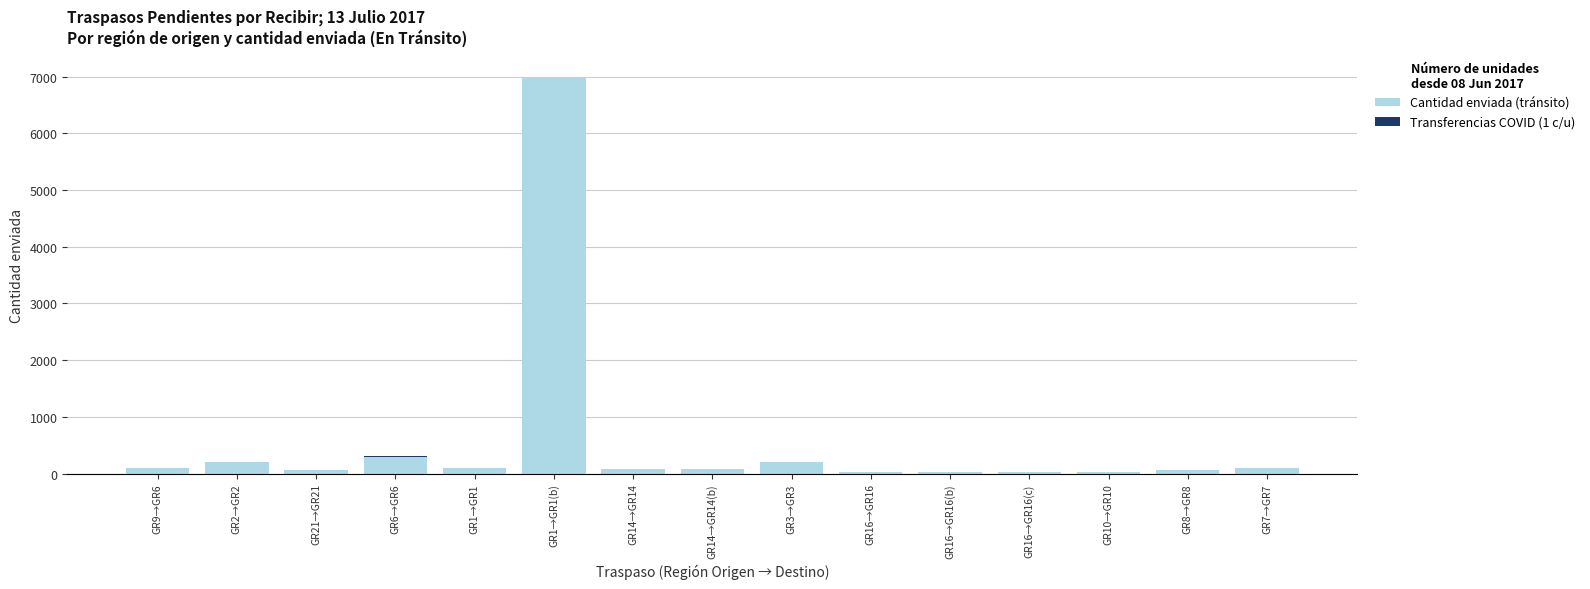

What is the average value of the Cantidad enviada (tránsito) series?

558